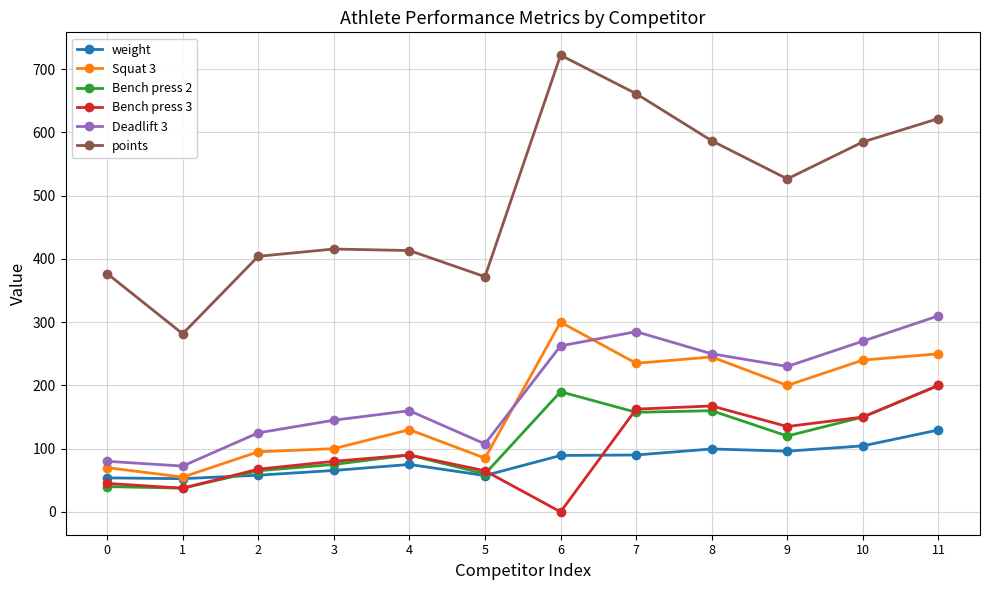

What is the difference between the Bench press 2 values at 6 and 1?

152.5